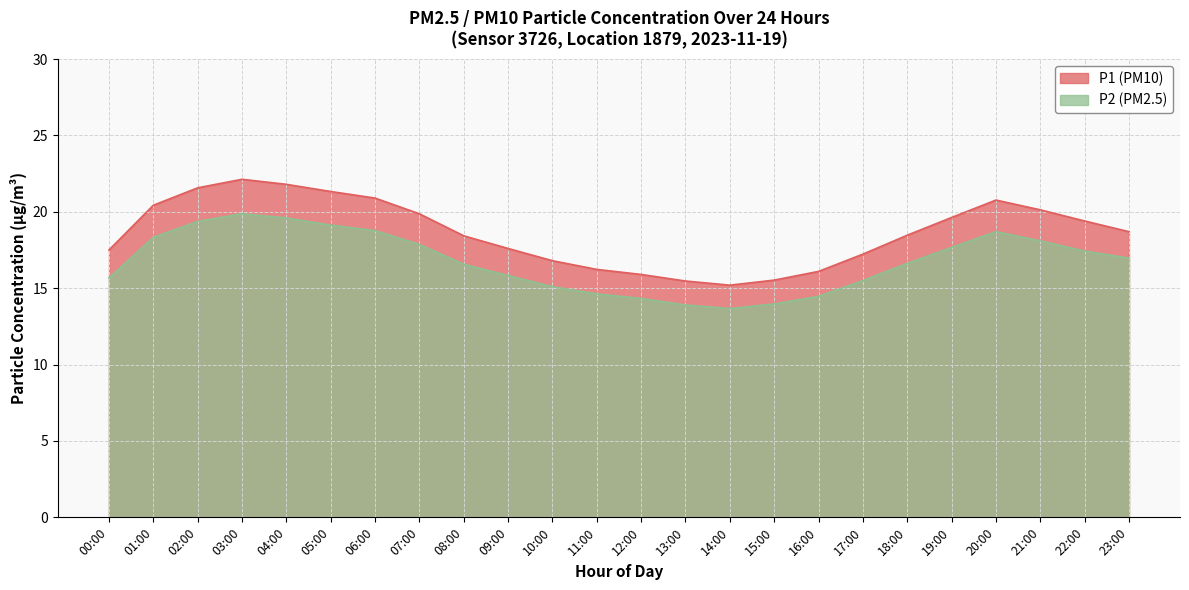

What is the label of the 14th point from the left?

13:00